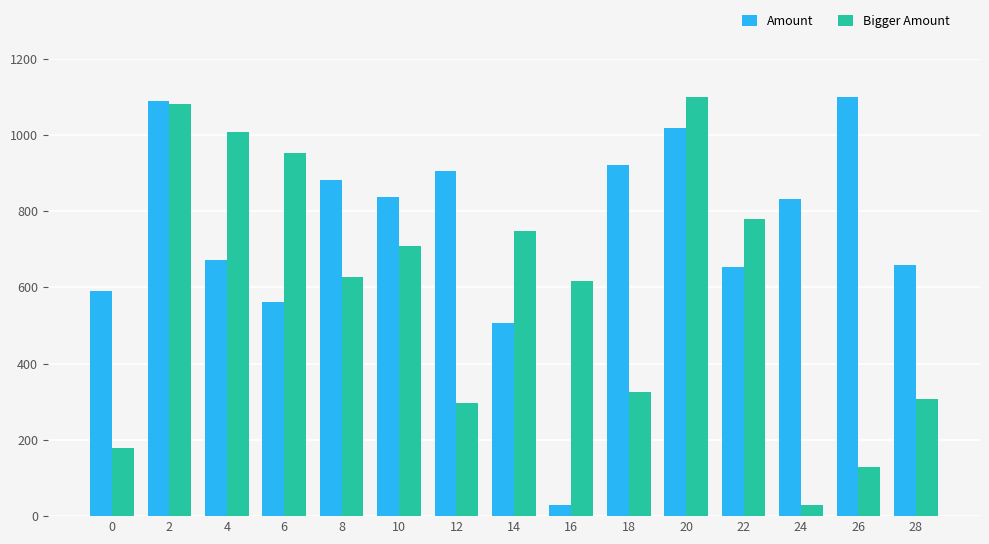

How many bars are there in each group?

2